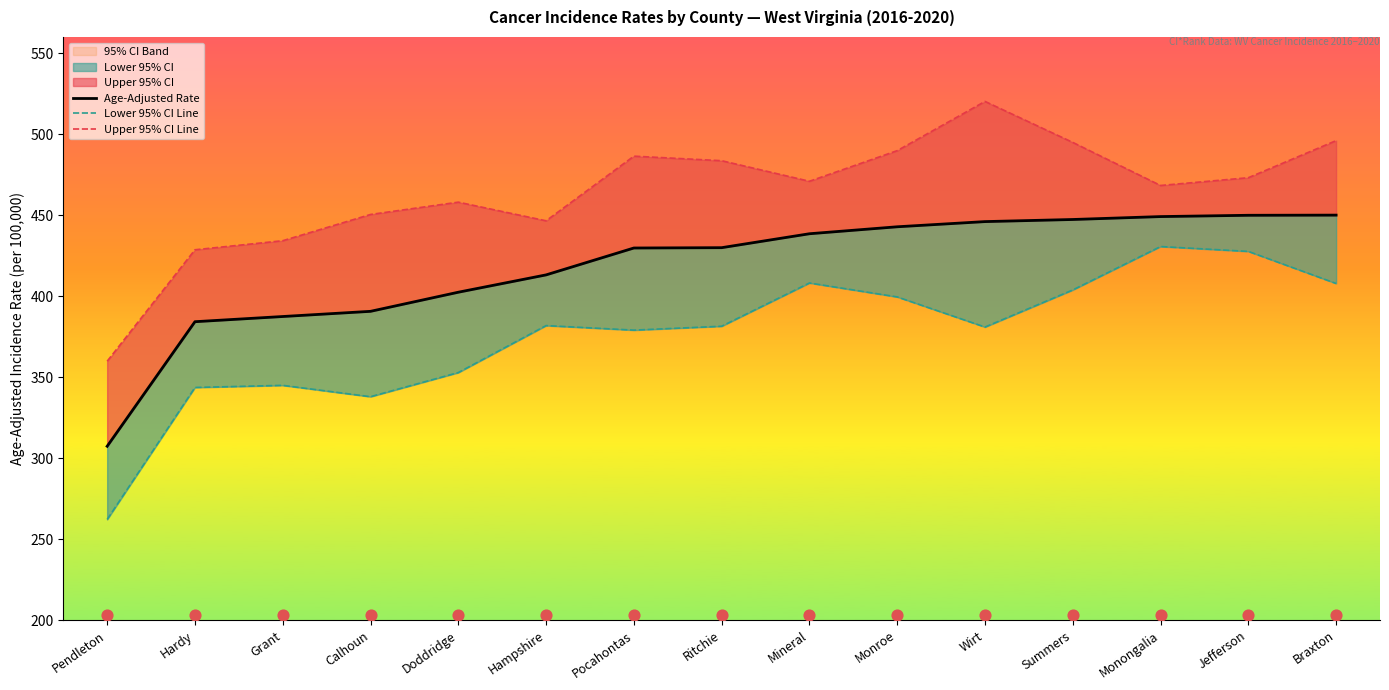

Is the value of Lower 95% CI Line at Hampshire greater than the value of Upper 95% CI Line at Ritchie?

No